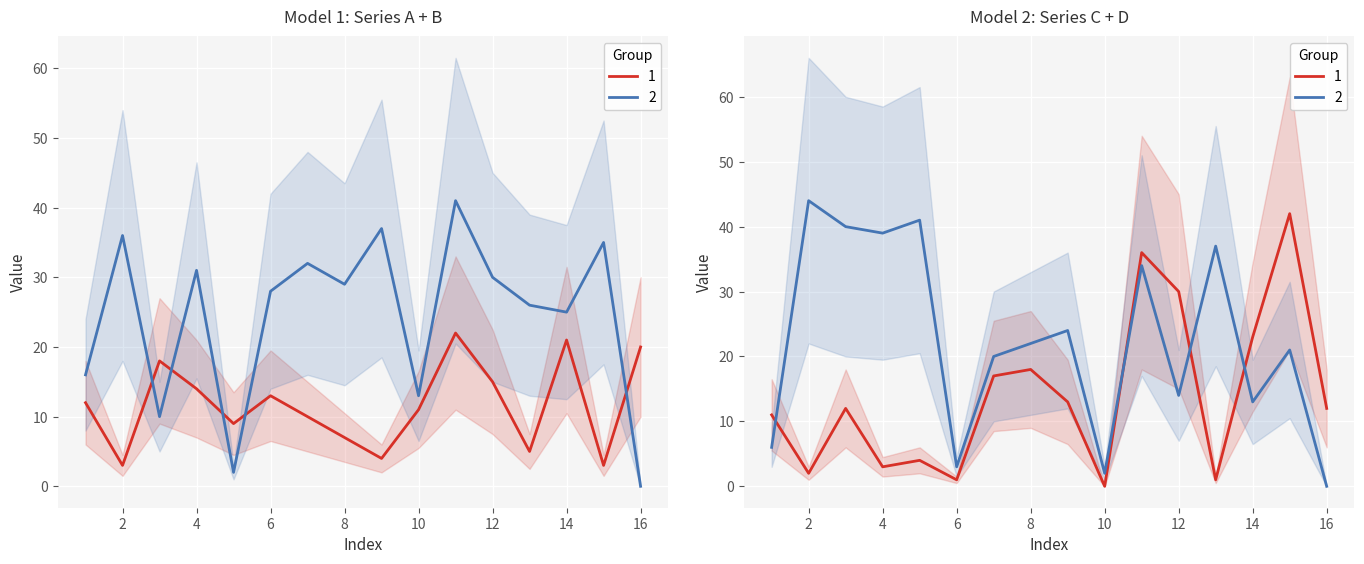

What is the sum of all Series D (col_18) values?

360